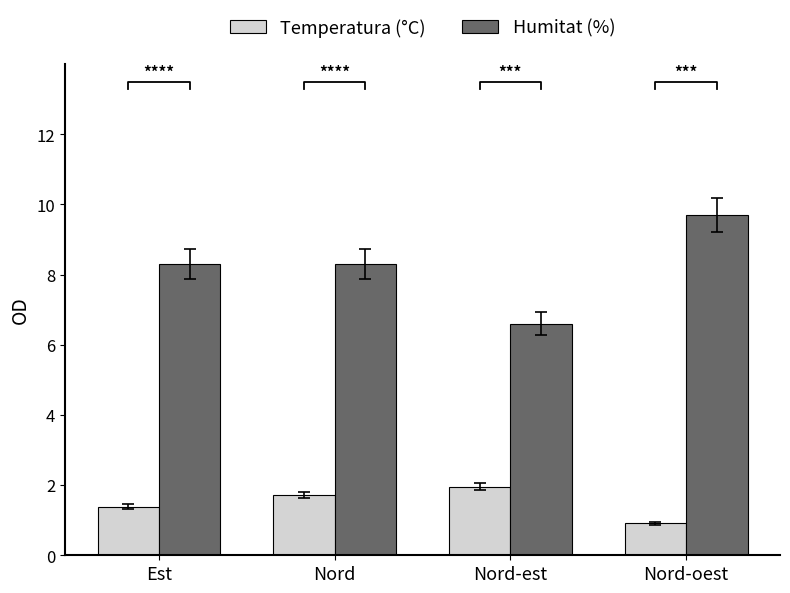

Which series has the largest total across all categories?

Humitat (%)